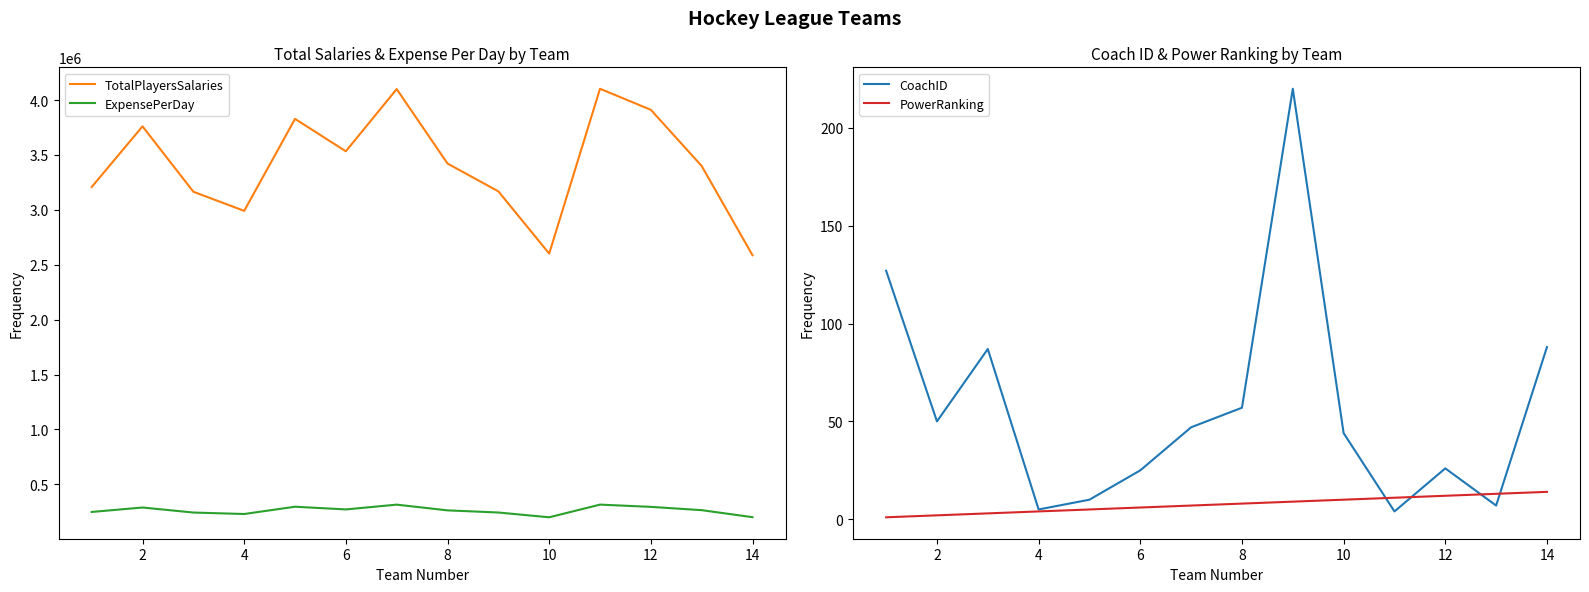

What is the difference between the second highest and minimum values in the CoachID series?

123